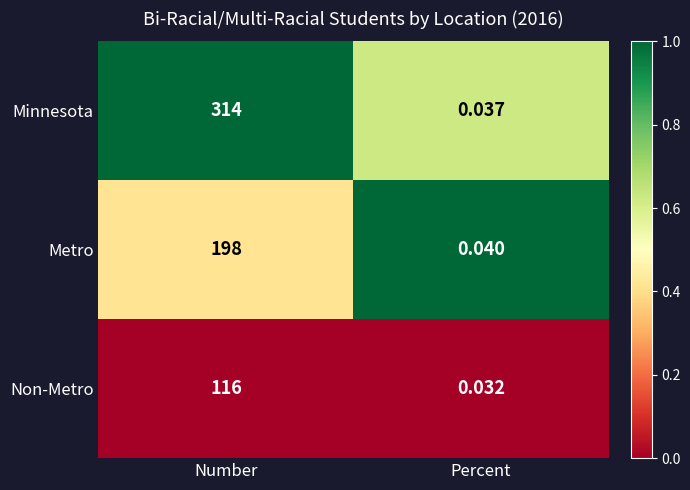

How many categories are shown in the chart?

2